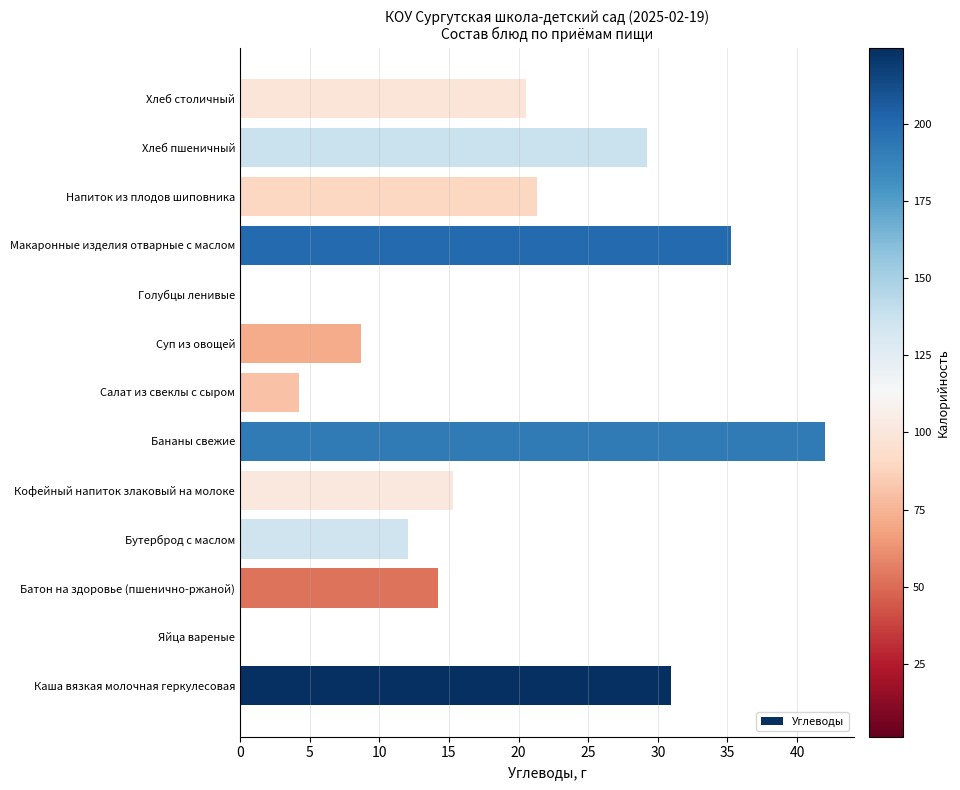

Read the value at Хлеб пшеничный.

29.2